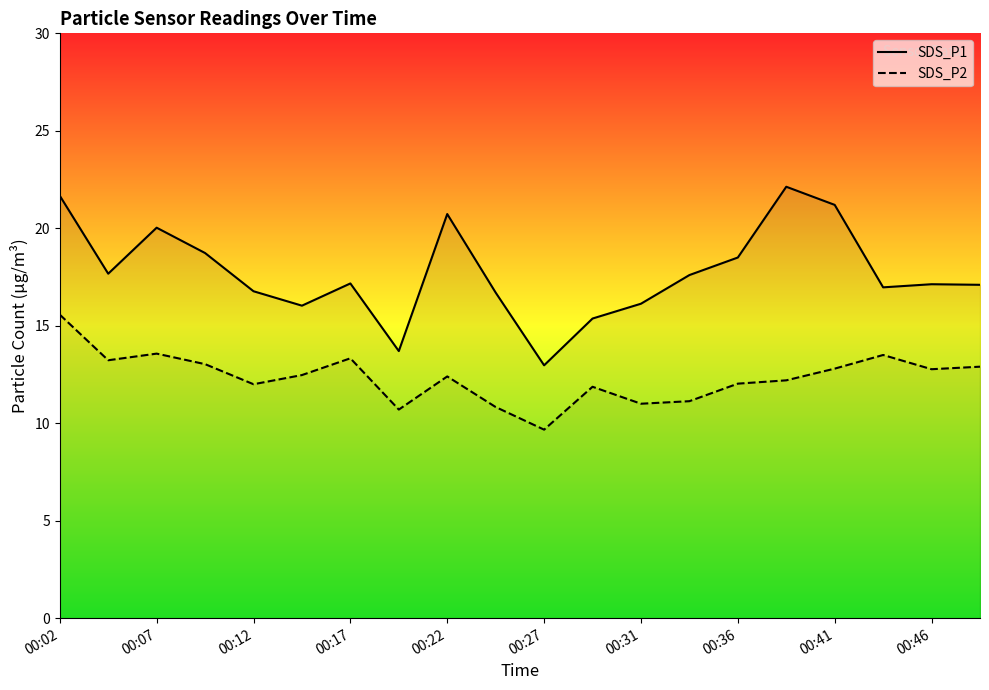

Reading left to right, what are all the values shown in this chart?

SDS_P1: 21.7	17.7	20.0	18.7	16.8	16.0	17.2	13.7	20.7	16.7	13.0	15.4	16.1	17.6	18.5	22.1	21.2	17.0	17.1	17.1
SDS_P2: 15.6	13.2	13.6	13.0	12.0	12.5	13.3	10.7	12.4	10.8	9.7	11.9	11.0	11.1	12.0	12.2	12.8	13.5	12.8	12.9